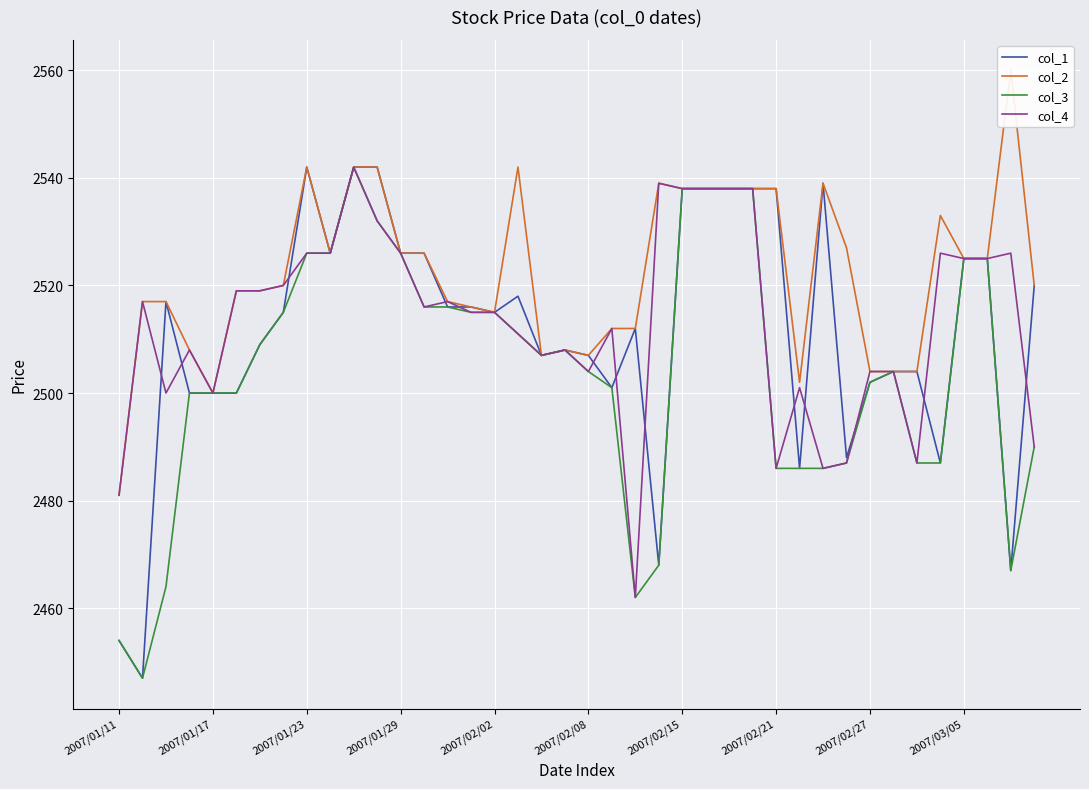

What is the approximate value of col_3 at 11?

2532